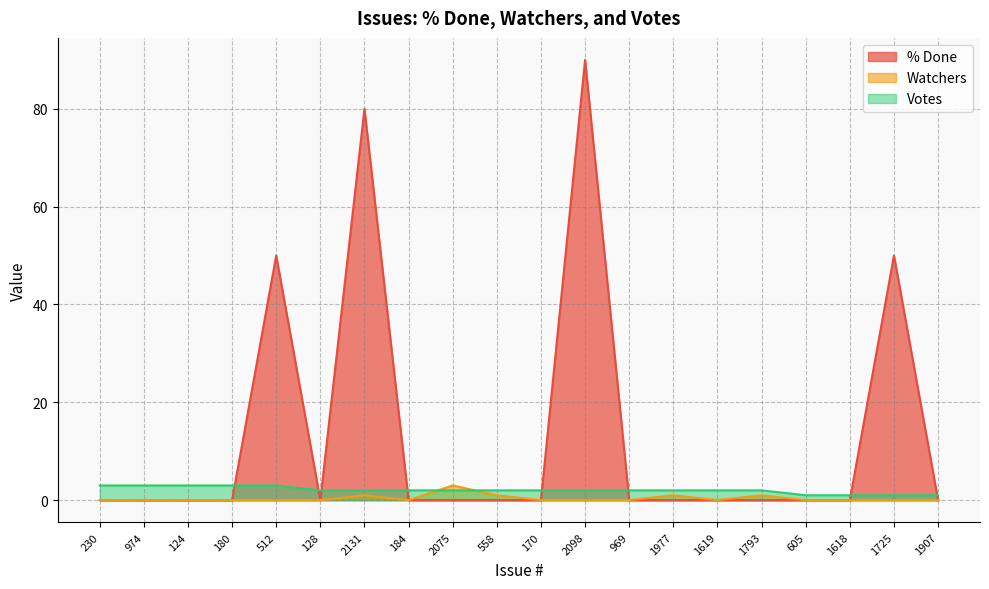

What is the difference between the maximum and minimum values in the Votes series?

2